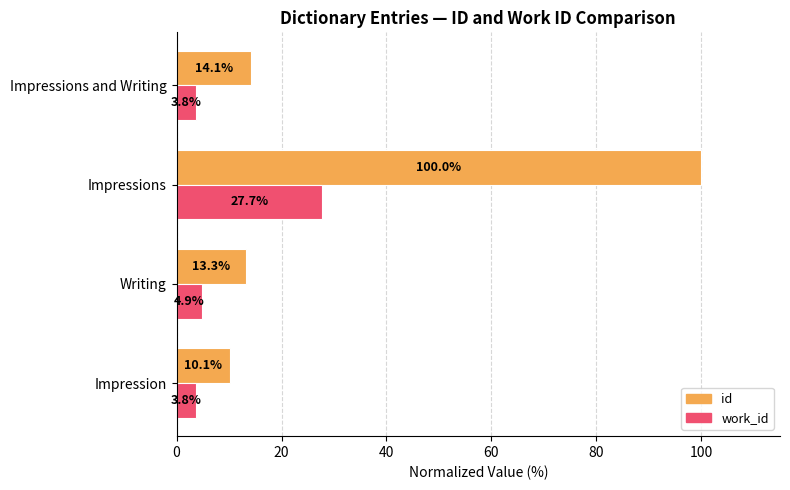

What is the difference between the highest and lowest values at Impressions?

72.3